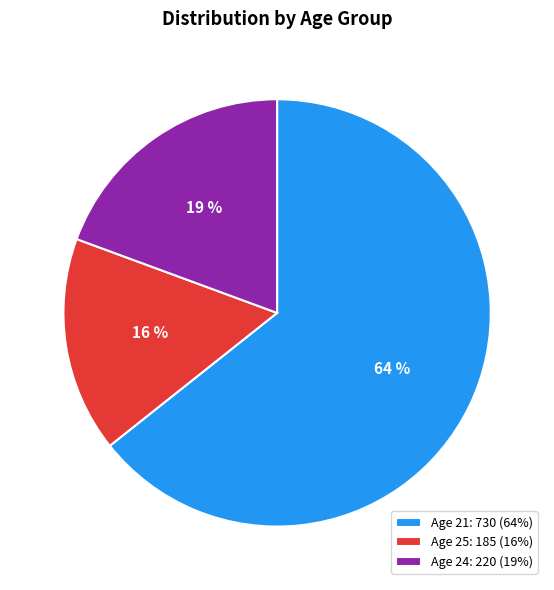

Combined, do Age 24: 220 (19%) and Age 21: 730 (64%) account for over 50%?

Yes